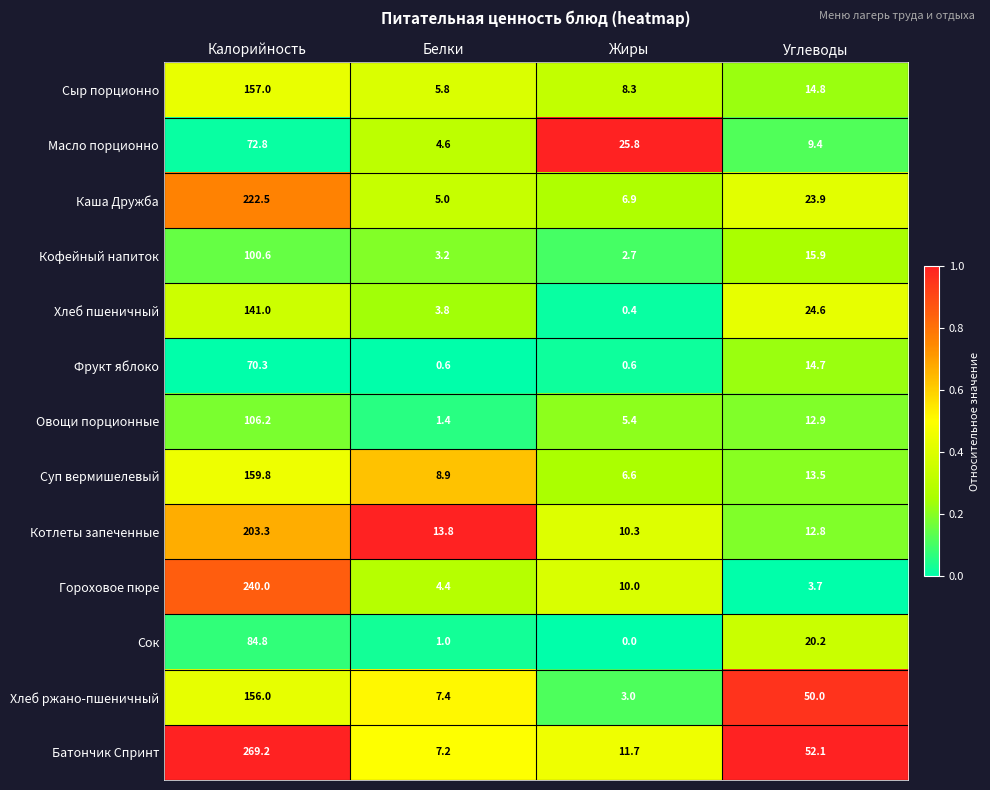

Which series has the widest spread of values?

Батончик Спринт